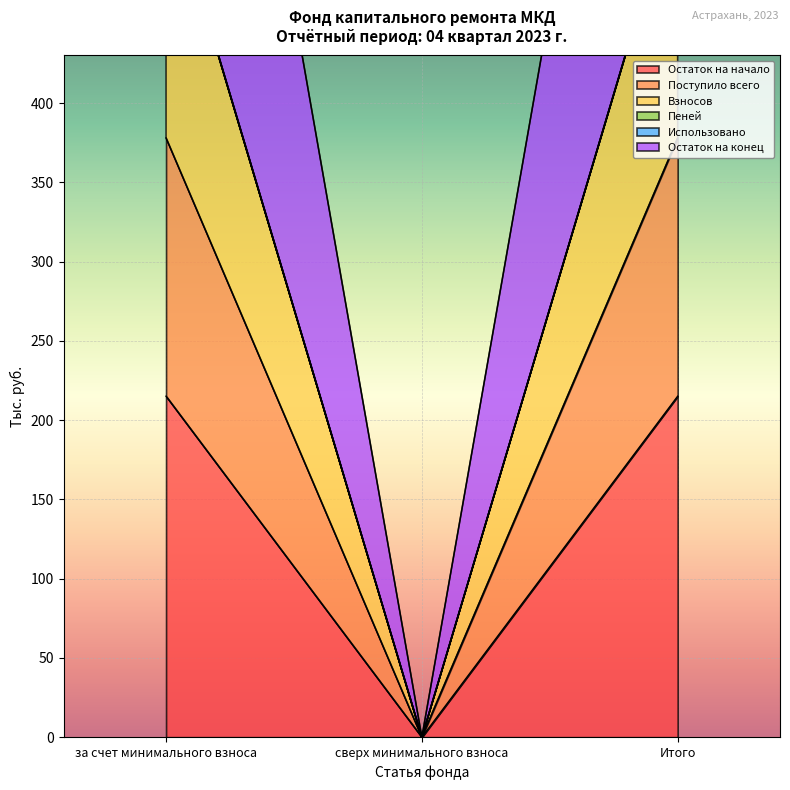

True or false: Пеней has a value of 970.8 at Итого.

False